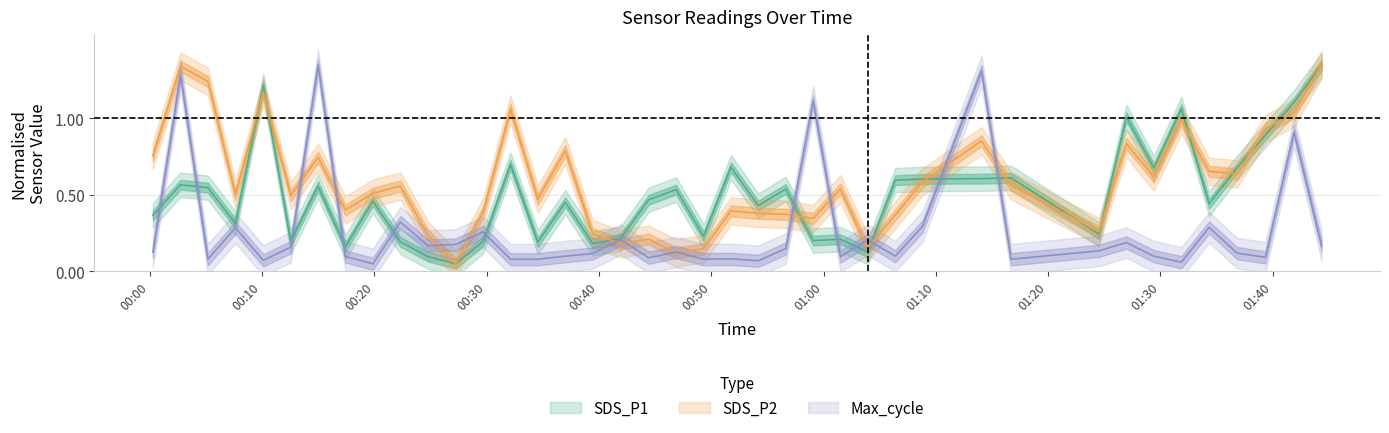

Which series ends up on top after the final intersection of Max_cycle and SDS_P1?

SDS_P1